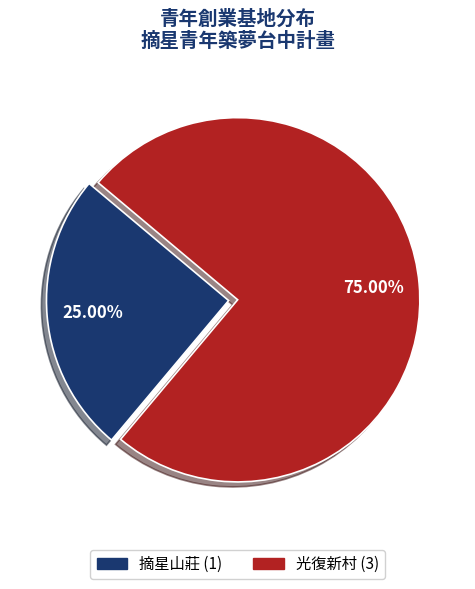

Is there any slice that represents more than half of the pie?

Yes